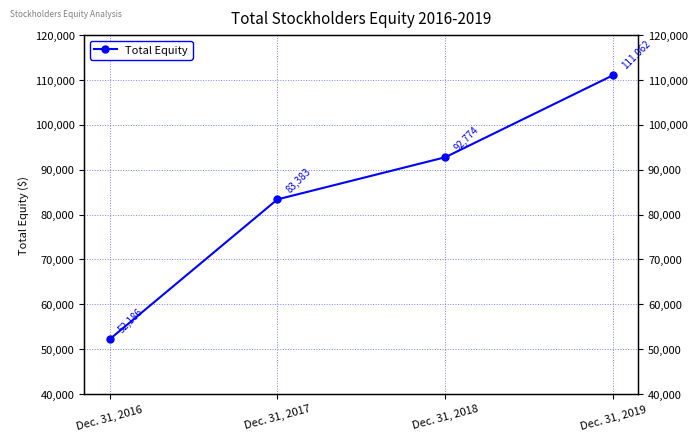

What is the sum of the values at Dec. 31, 2018 and Dec. 31, 2019?

203836